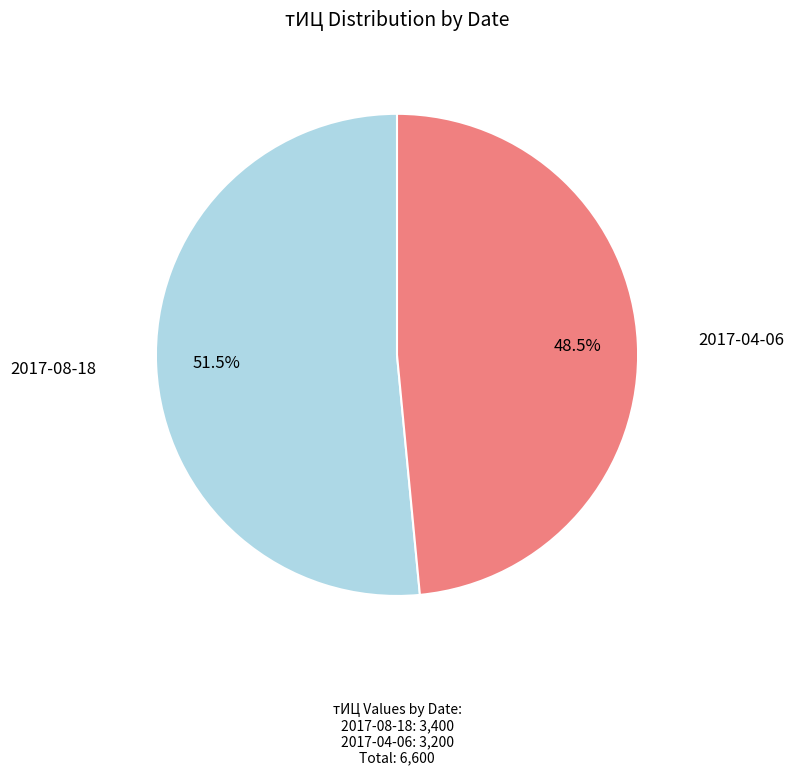

Is there any slice that represents more than half of the pie?

Yes